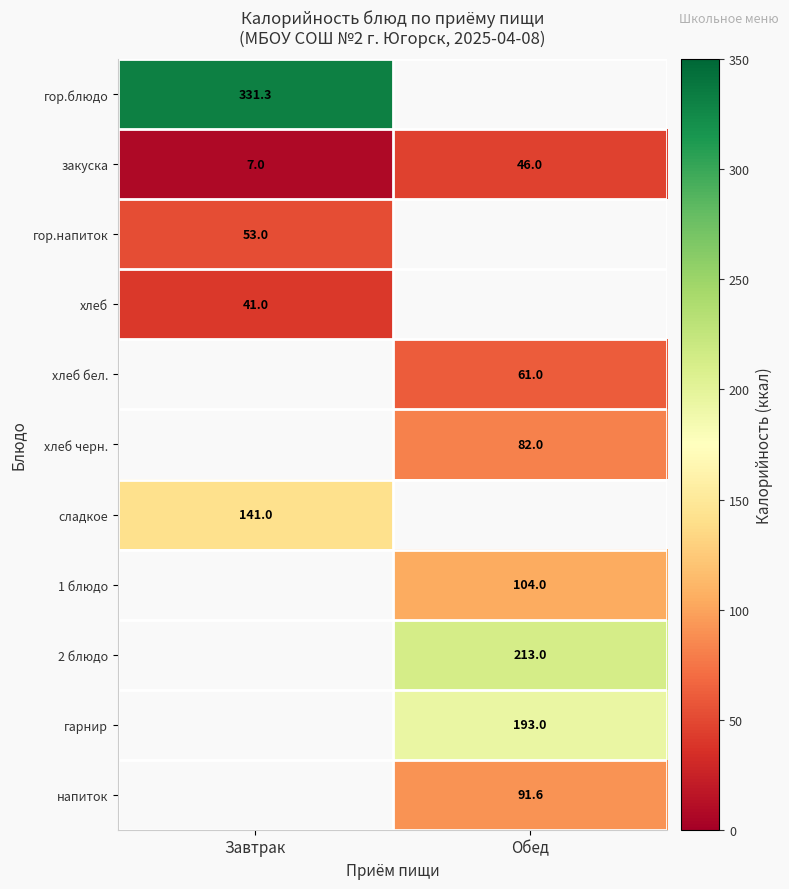

At how many categories does at least one series exceed 168?

2